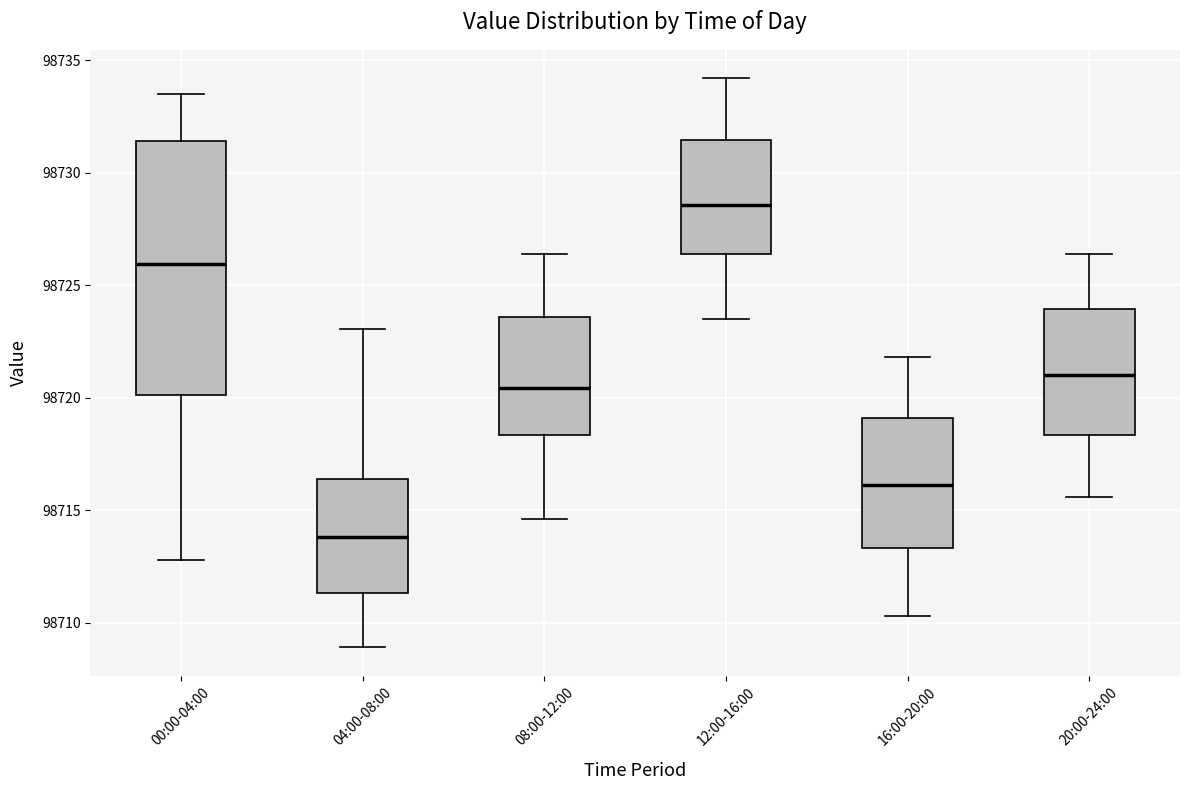

Reading left to right, transcribe this box plot: for each box, give where its median line is, the range the box spans, and where its two whiskers end, as read against the y-axis. The values are not printed on the chart, so give them approximately, as read against the axis.

00:00-04:00: median 98726.0, box 98720.0 to 98731.5, whiskers 98713.0 to 98733.5
04:00-08:00: median 98714.0, box 98711.5 to 98716.5, whiskers 98709.0 to 98723.0
08:00-12:00: median 98720.5, box 98718.5 to 98723.5, whiskers 98714.5 to 98726.5
12:00-16:00: median 98728.5, box 98726.5 to 98731.5, whiskers 98723.5 to 98734.0
16:00-20:00: median 98716.0, box 98713.5 to 98719.0, whiskers 98710.5 to 98722.0
20:00-24:00: median 98721.0, box 98718.5 to 98724.0, whiskers 98715.5 to 98726.5